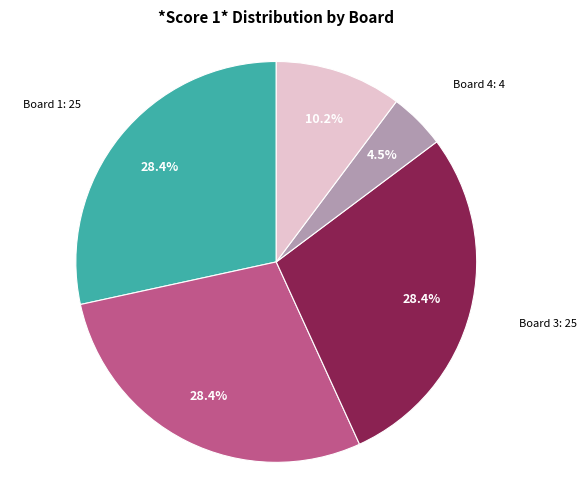

How much of the chart is everything except Board 3: 25?

71.6%